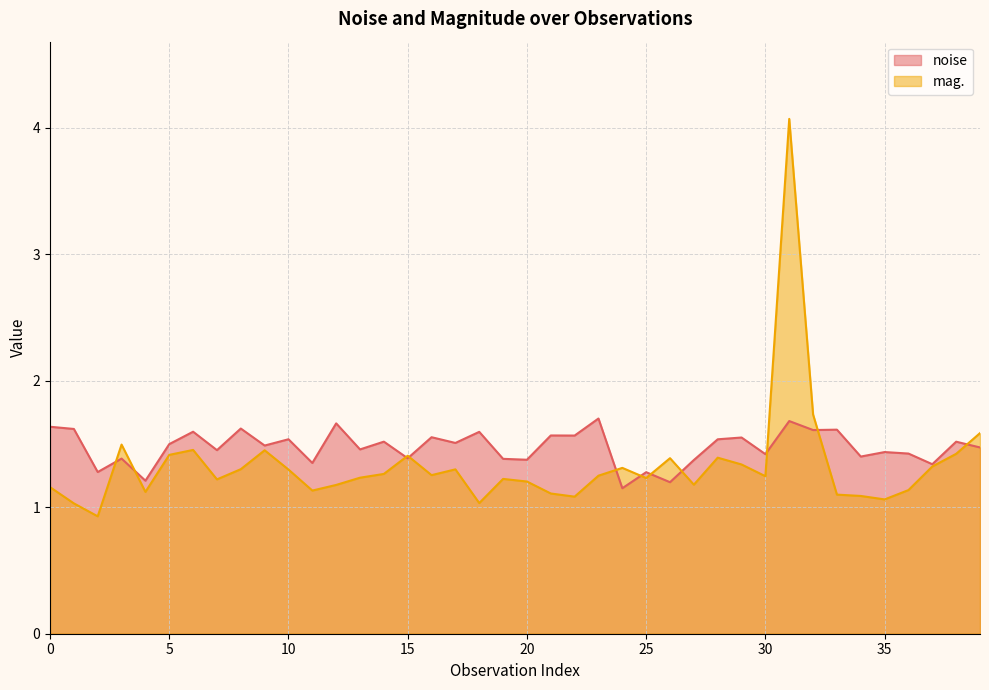

The value of noise at 13 is 0.8. True or false?

False